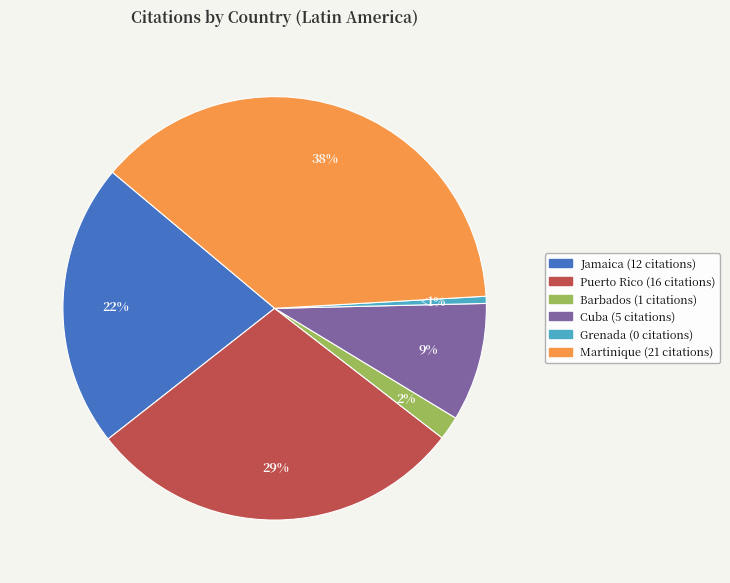

How many segments does this pie chart have?

6